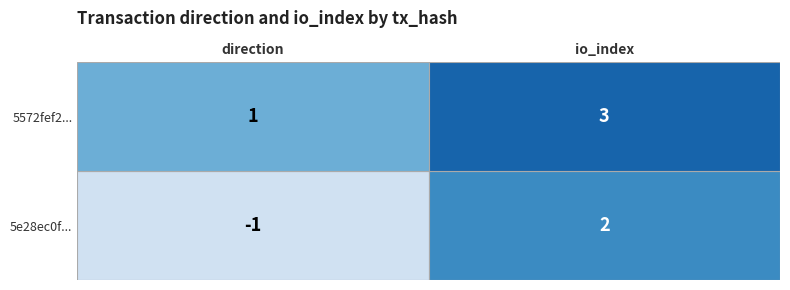

What is the minimum value shown in the chart?

-1